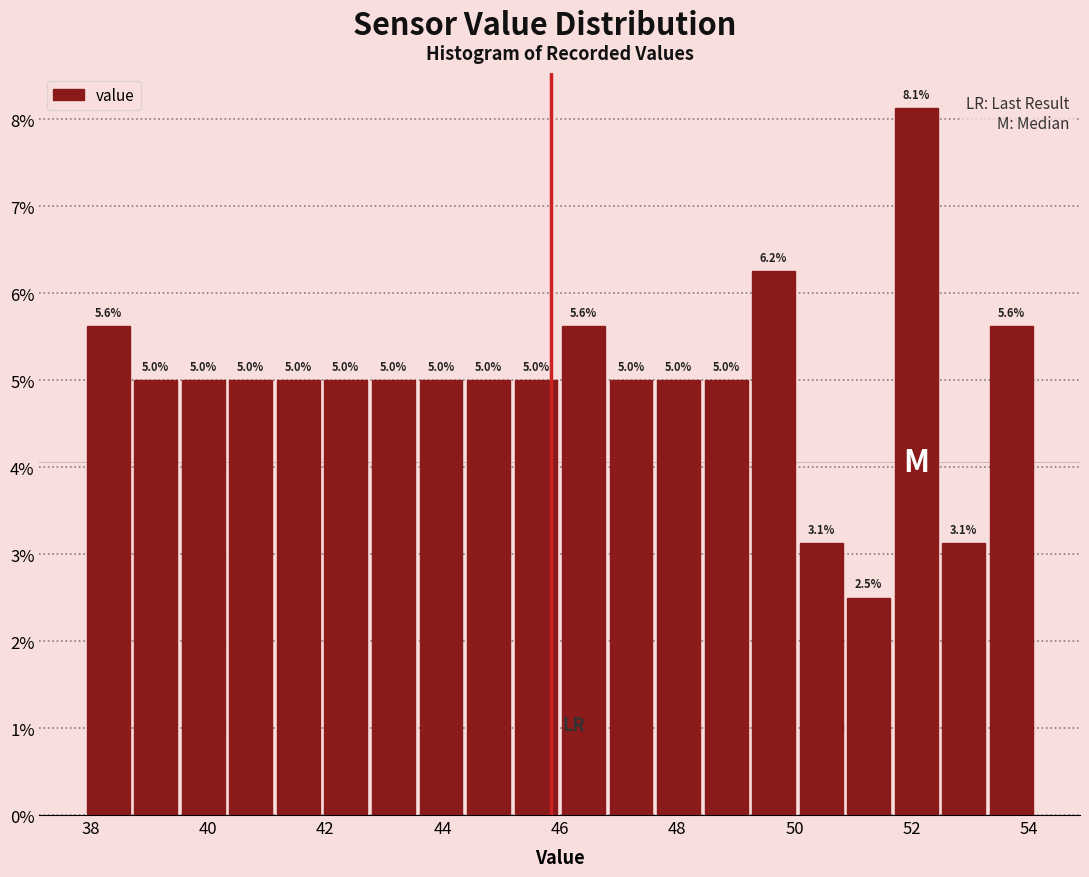

Over which range of the x-axis is the bar tallest?

51.6 to 52.4